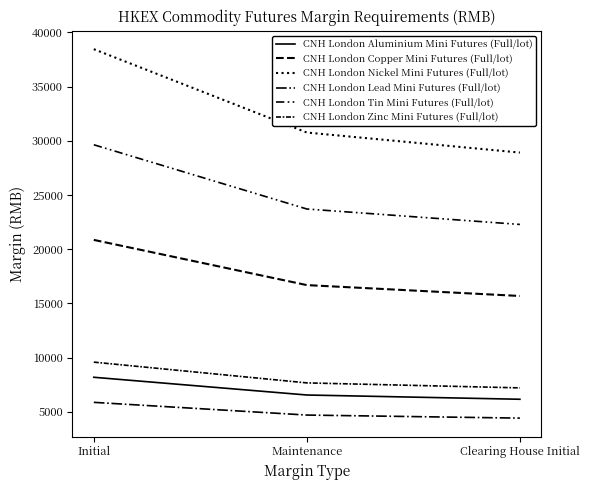

Is the value of CNH London Aluminium Mini Futures (Full/lot) at Maintenance greater than the value of CNH London Copper Mini Futures (Full/lot) at Initial?

No